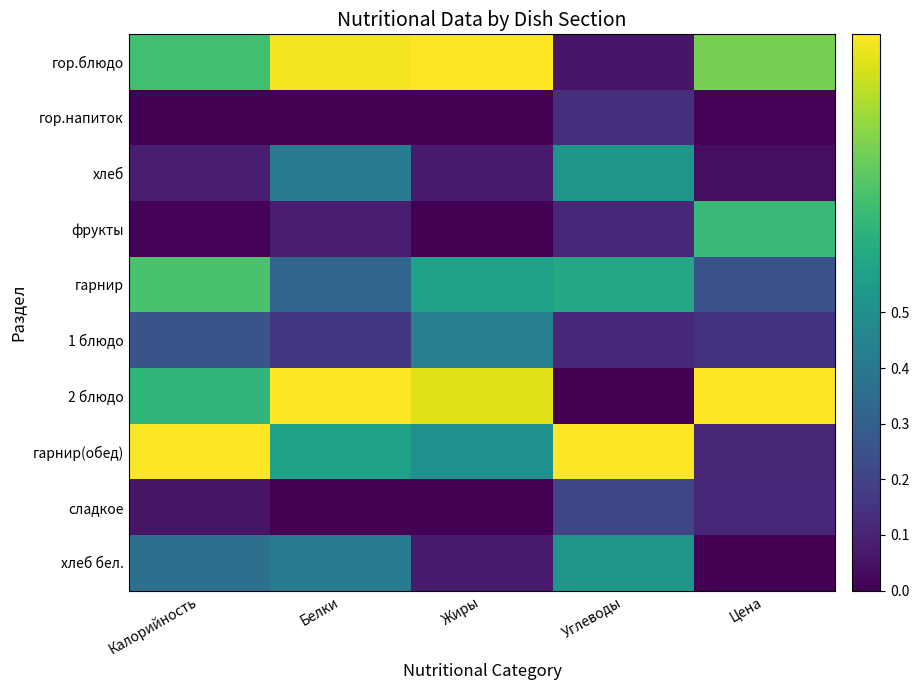

At which category is the sum across all series the highest?

Белки